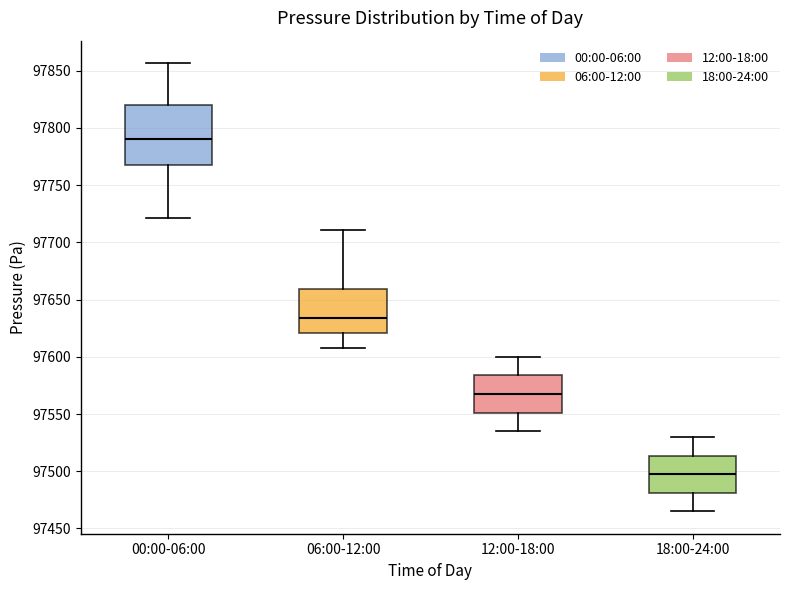

Which box has the highest median line?

00:00-06:00